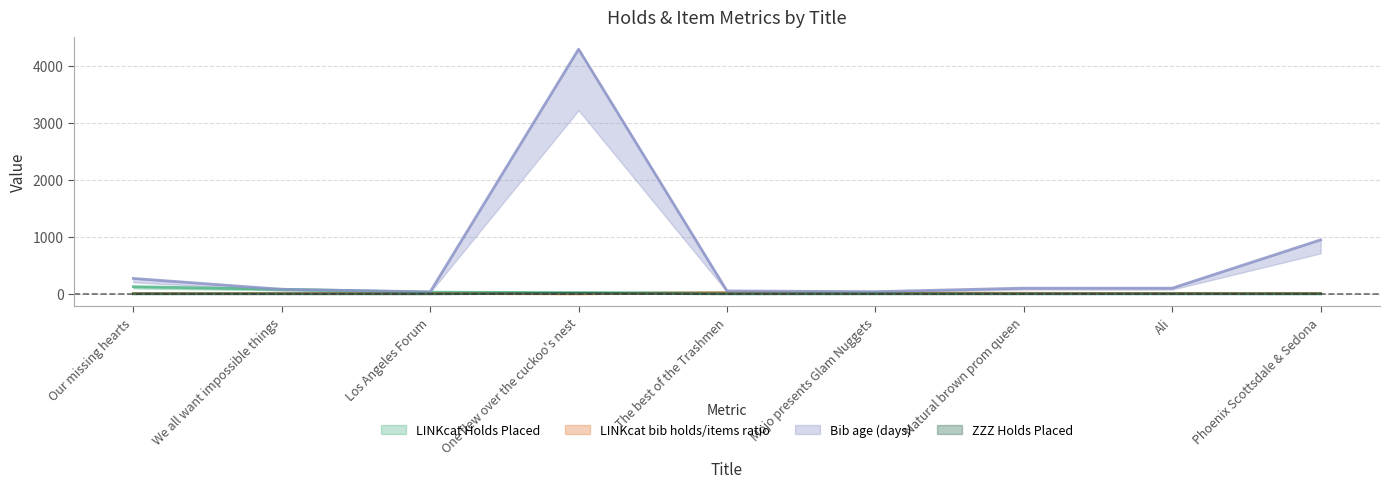

Where is the first local maximum for ZZZ Holds Placed?

One flew over the cuckoo's nest